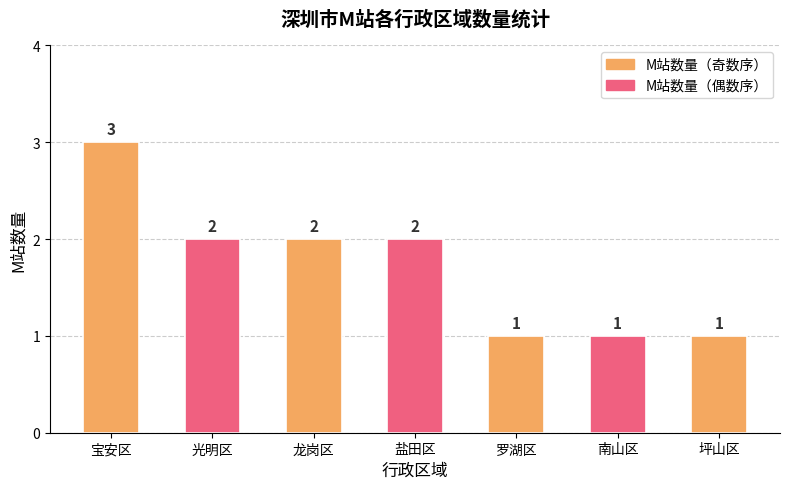

What is the average value?

2